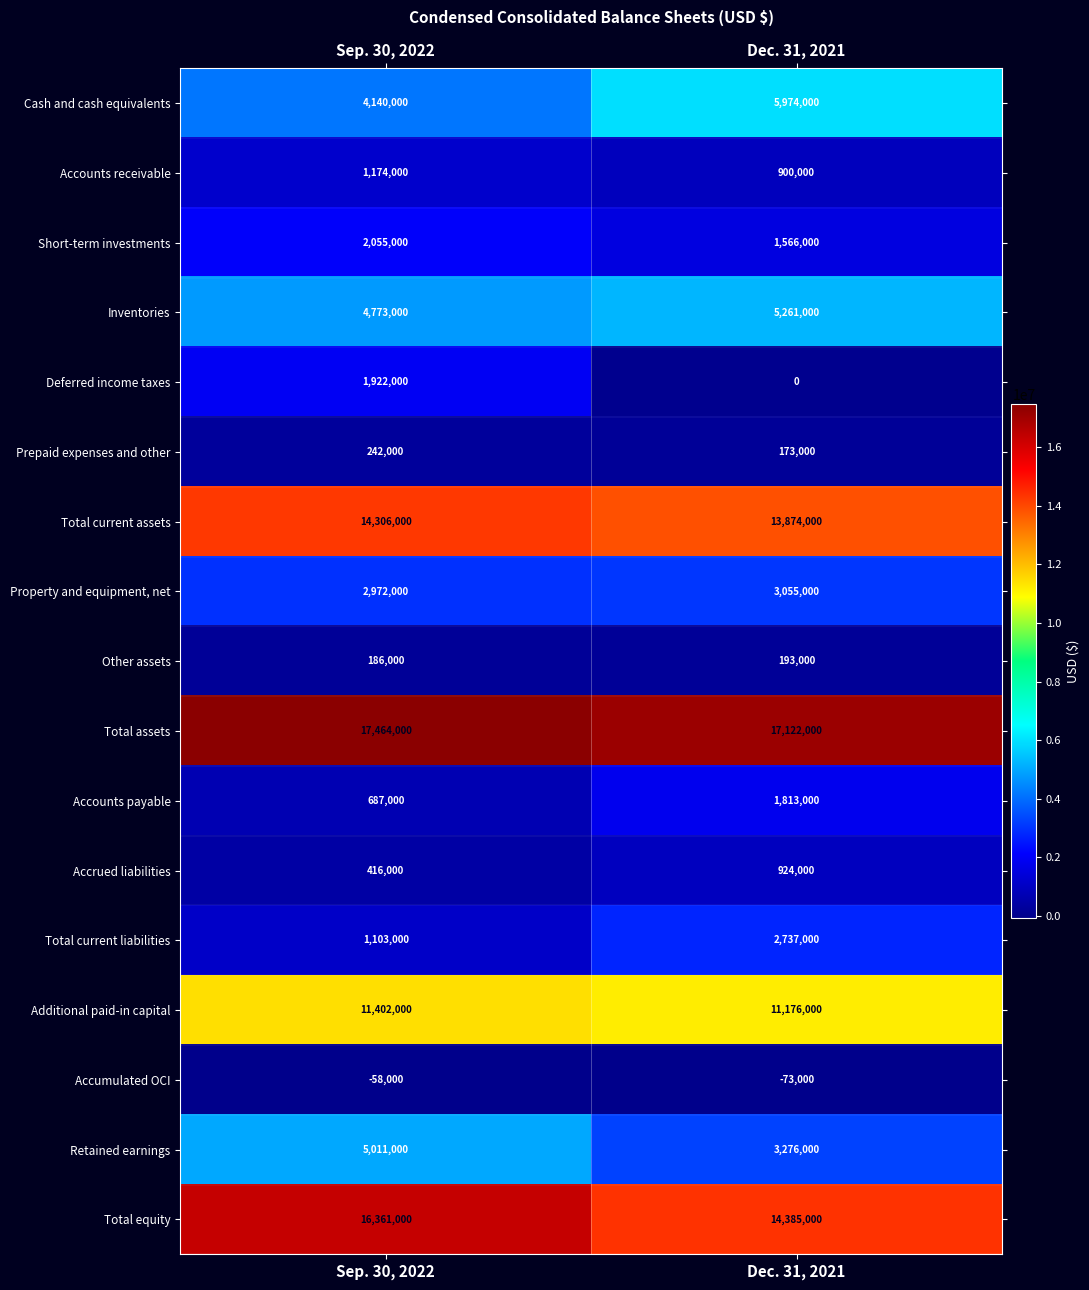

How many data points in Accumulated OCI are less than -58000?

1